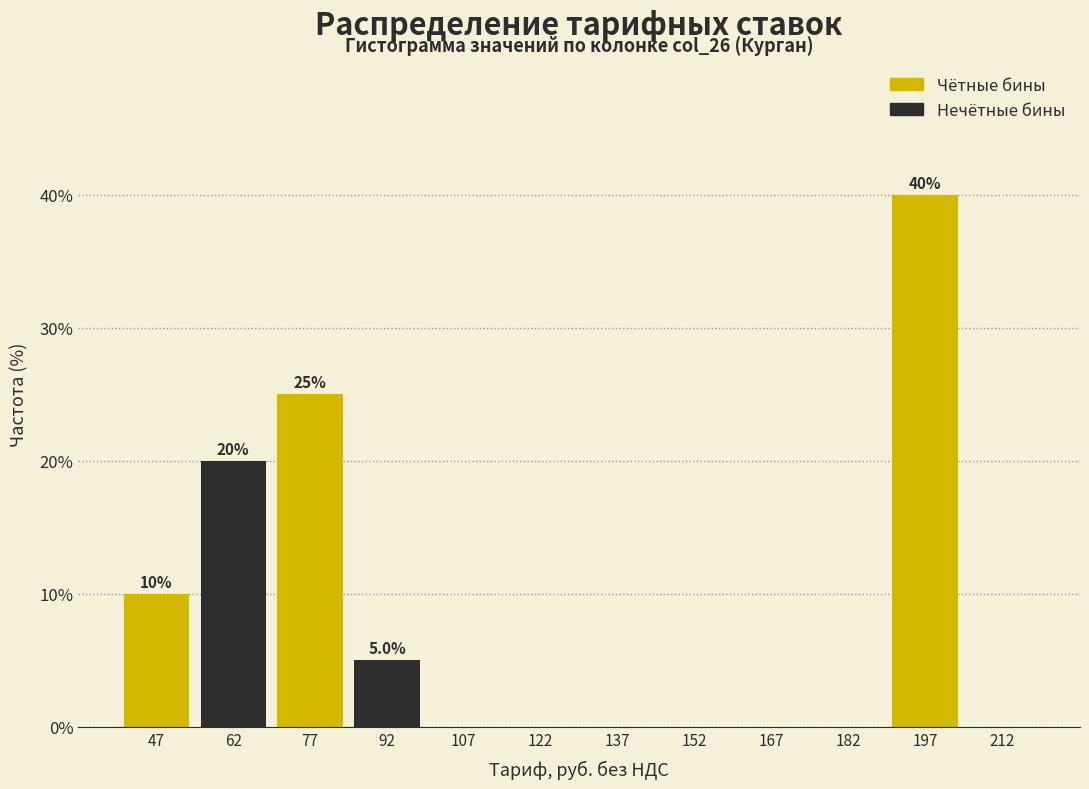

Over which range of the x-axis is the bar tallest?

190 to 205